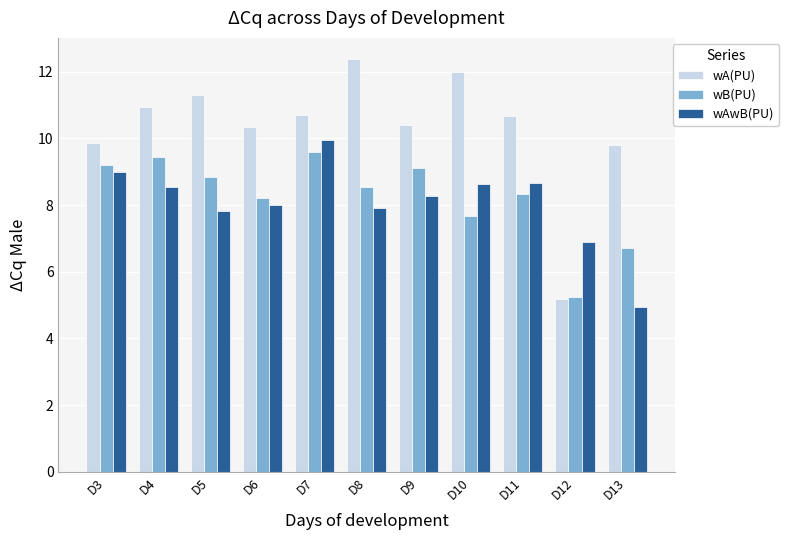

What are all the series names shown in the legend?

wA(PU), wB(PU), wAwB(PU)